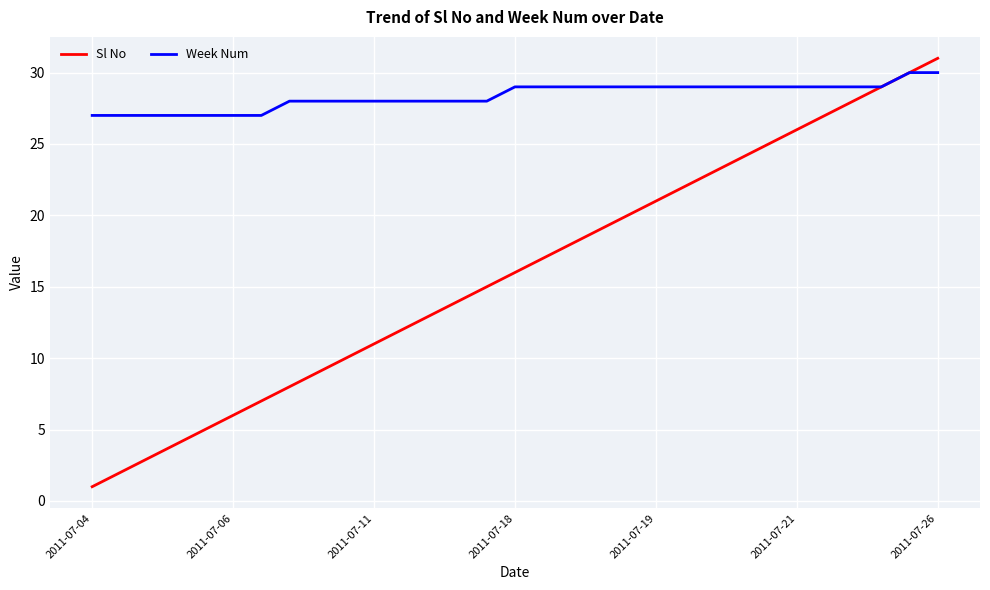

Reading left to right, extract all data points from this chart.

Sl No: 1	2	3	4	5	6	7	8	9	10	11	12	13	14	15	16	17	18	19	20	21	22	23	24	25	26	27	28	29	30	31
Week Num: 27	27	27	27	27	27	27	28	28	28	28	28	28	28	28	29	29	29	29	29	29	29	29	29	29	29	29	29	29	30	30